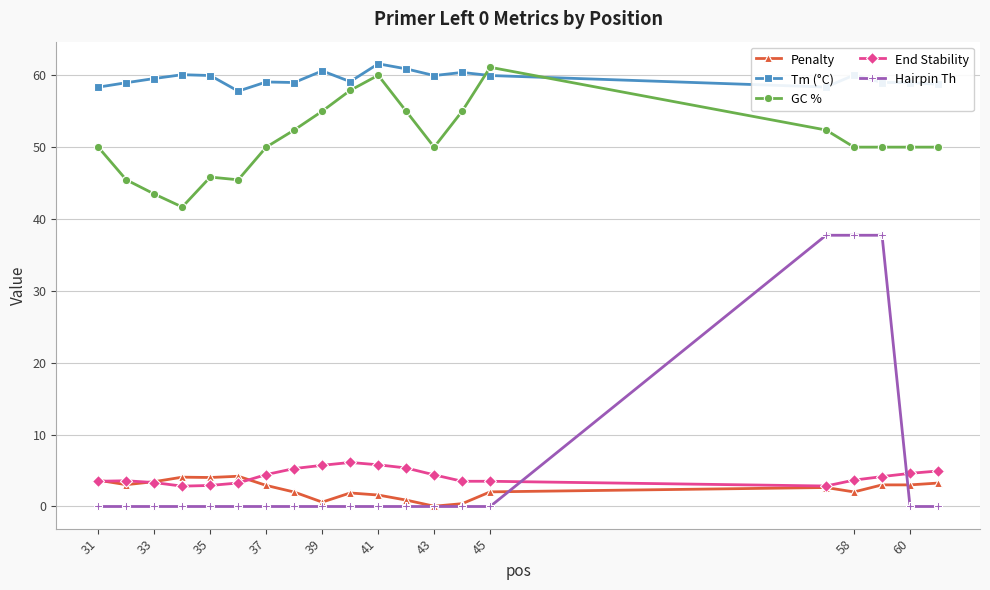

Which series has the largest range (max minus min)?

Hairpin Th